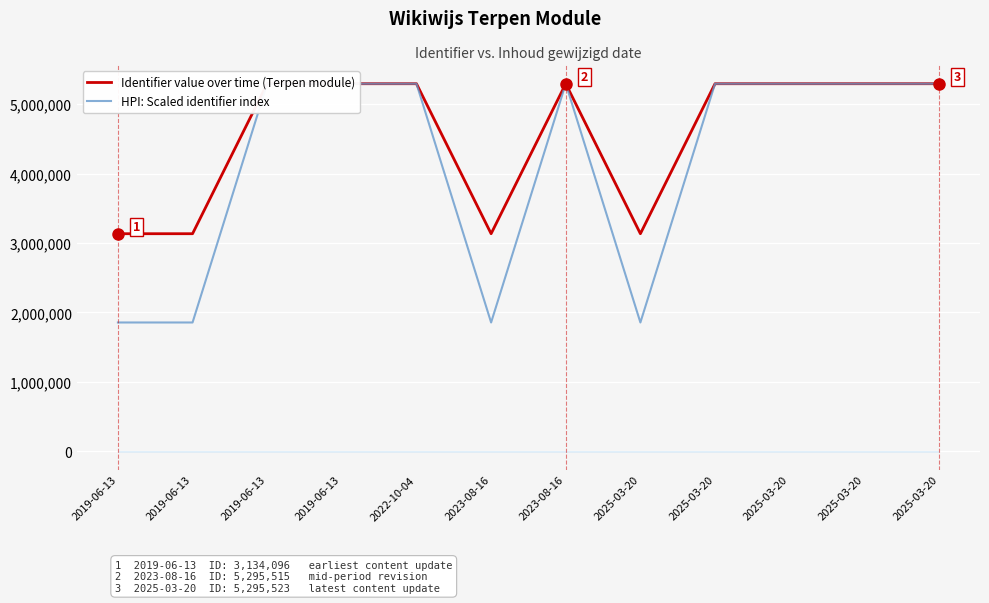

True or false: HPI: Scaled identifier index has a value of 8652875.0 at 2019-06-13.

False